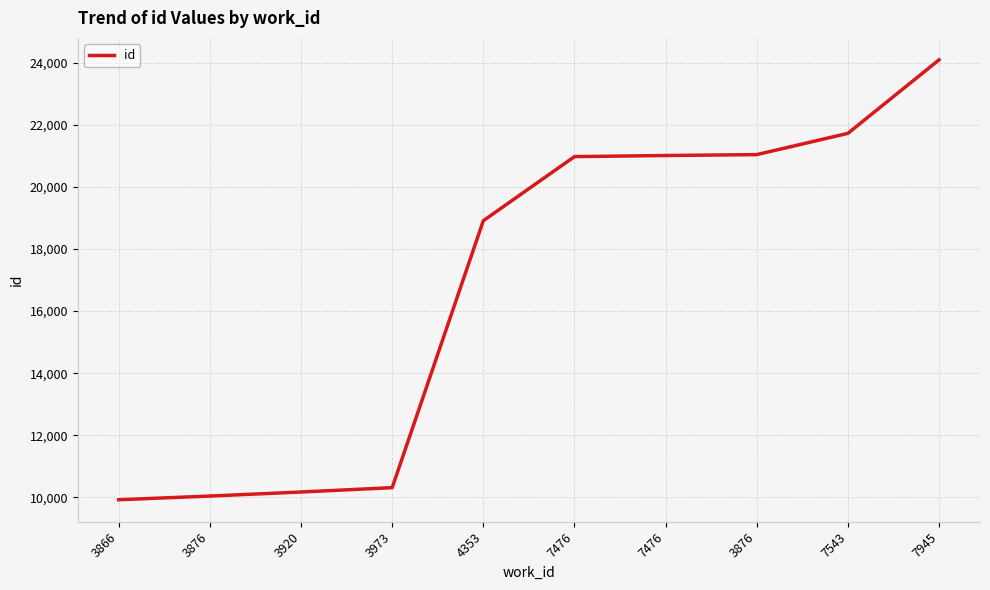

What is the smallest value displayed?

9925